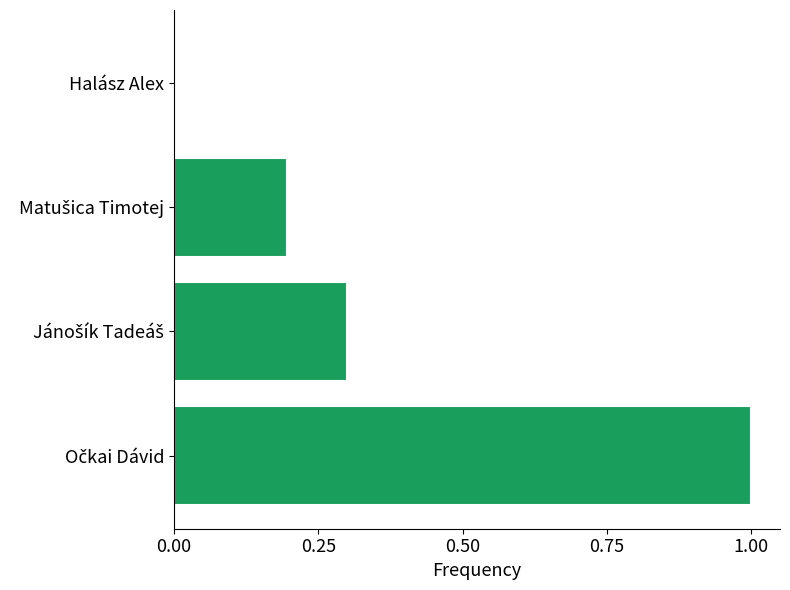

What is the sum of all values?

1.5